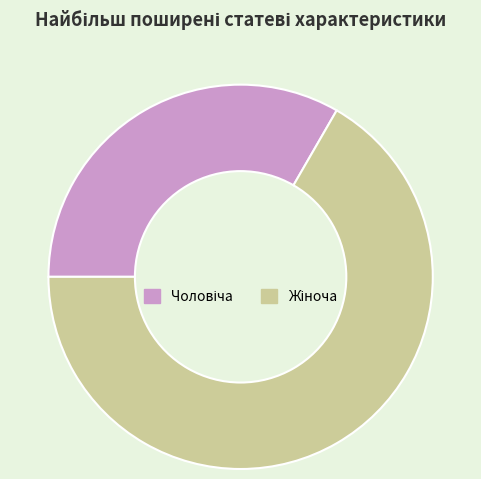

Does any single category account for the majority?

Yes